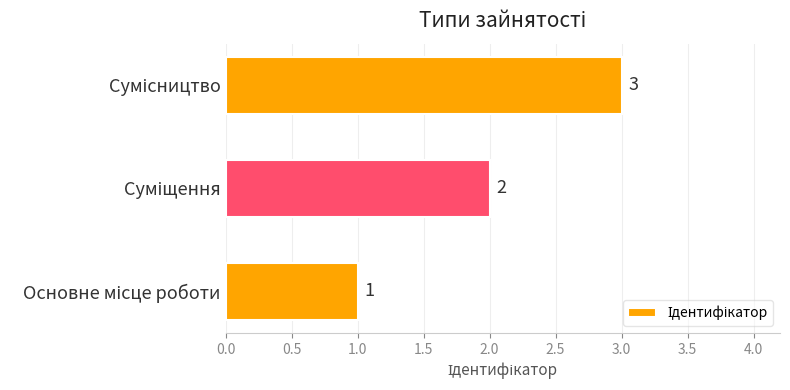

What is the maximum value shown in the chart?

3